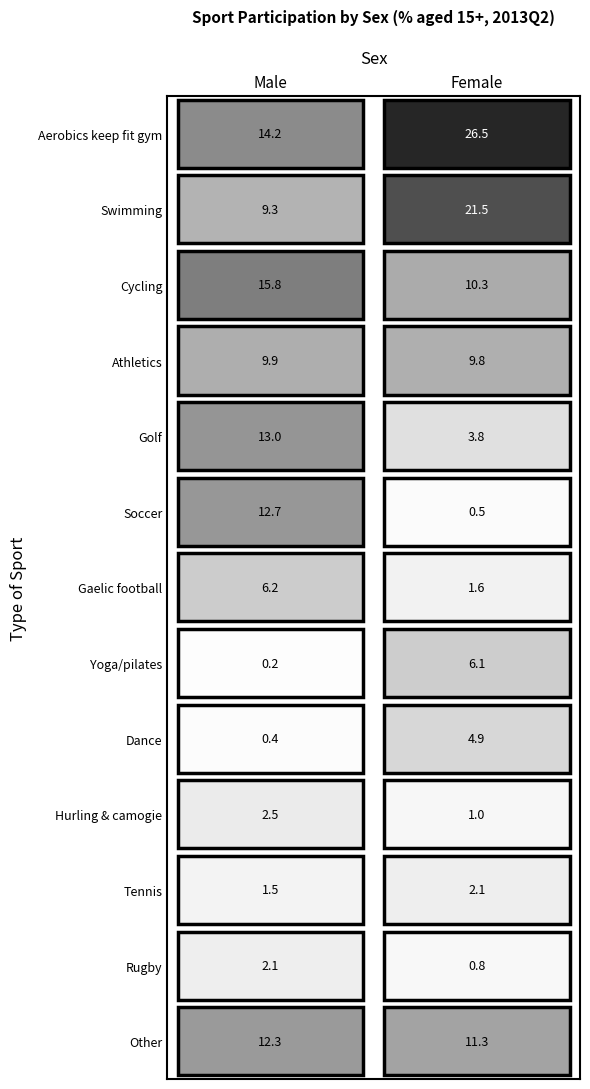

Reading left to right, extract all data points from this chart.

Aerobics keep fit gym: 0=14.2	1=26.5
Swimming: 0=9.3	1=21.5
Cycling: 0=15.8	1=10.3
Athletics: 0=9.9	1=9.8
Golf: 0=13.0	1=3.8
Soccer: 0=12.7	1=0.5
Gaelic football: 0=6.2	1=1.6
Yoga/pilates: 0=0.2	1=6.1
Dance: 0=0.4	1=4.9
Hurling & camogie: 0=2.5	1=1.0
Tennis: 0=1.5	1=2.1
Rugby: 0=2.1	1=0.8
Other: 0=12.3	1=11.3